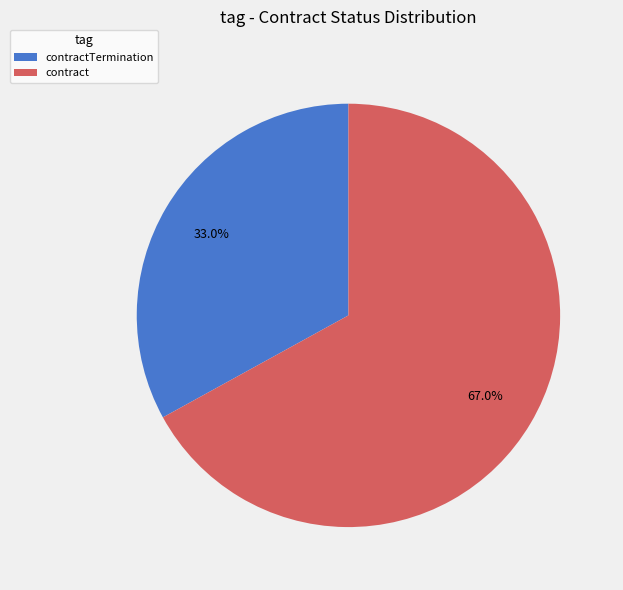

What is the ratio of the value at contractTermination to the value at contract?

0.5